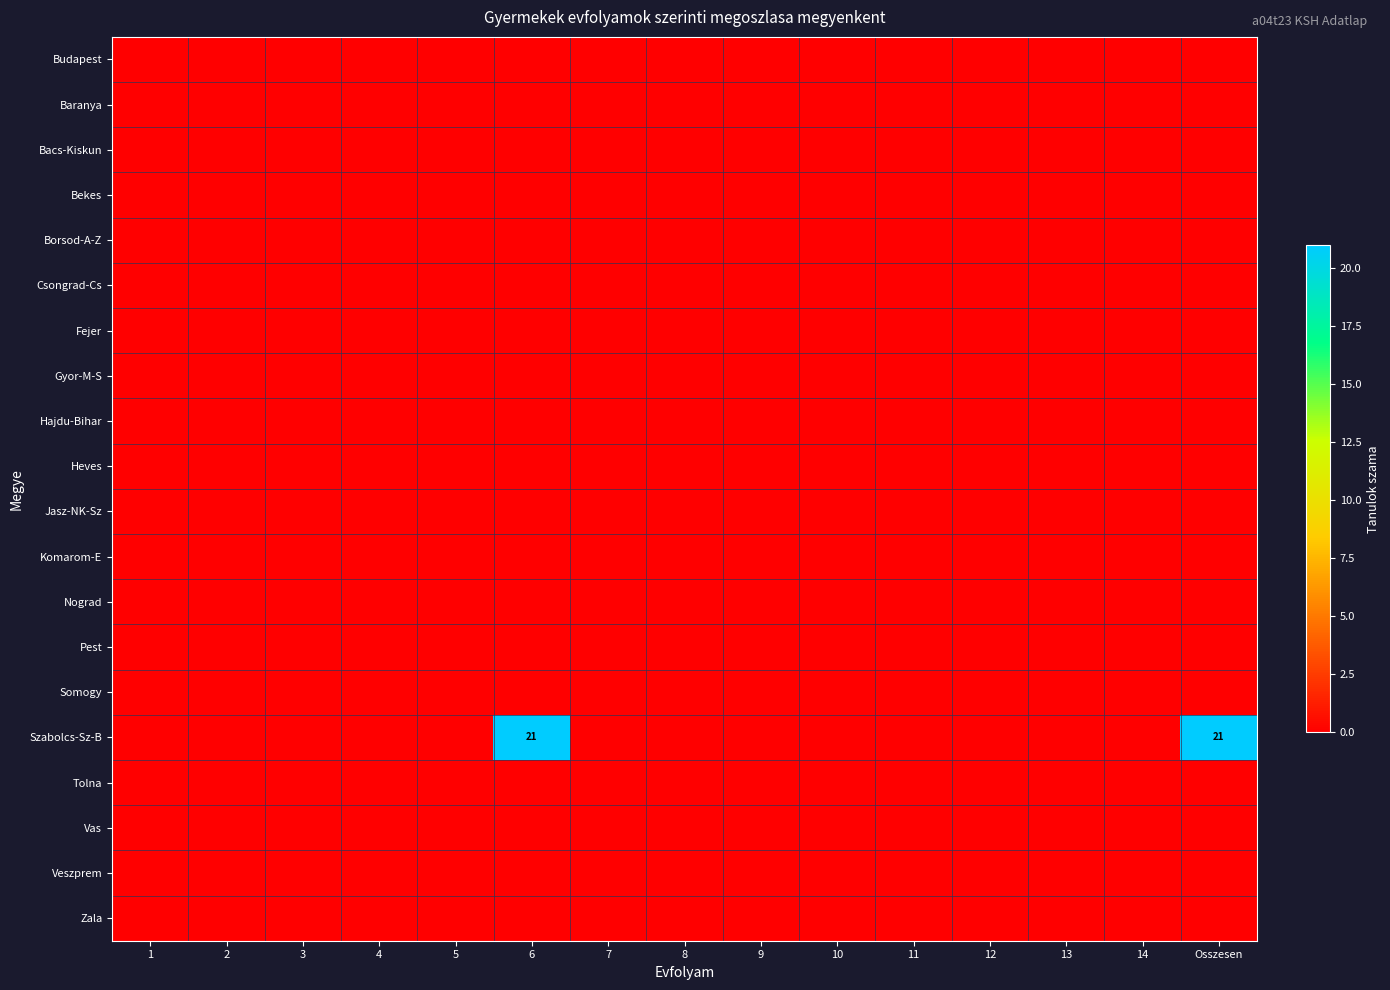

Which label corresponds to the largest value in the chart?

6